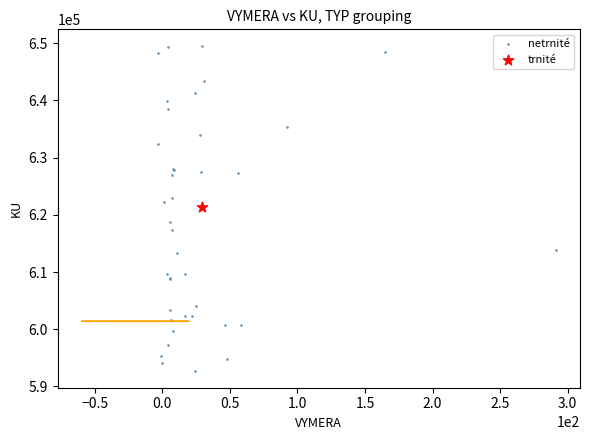

What are all the series names shown in the legend?

netrnité, trnité